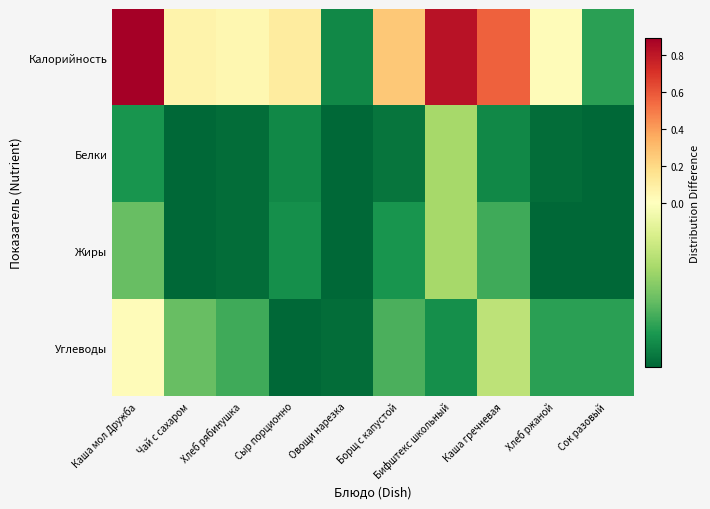

Which series has the largest total across all categories?

Калорийность